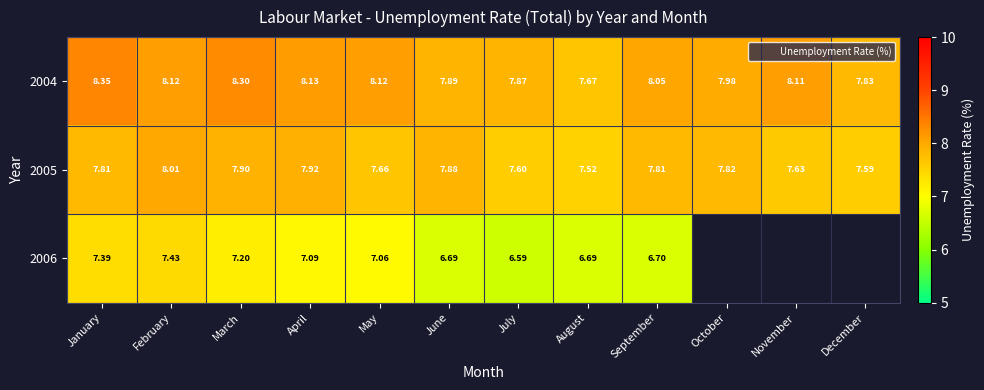

How many data points does each series have?

12